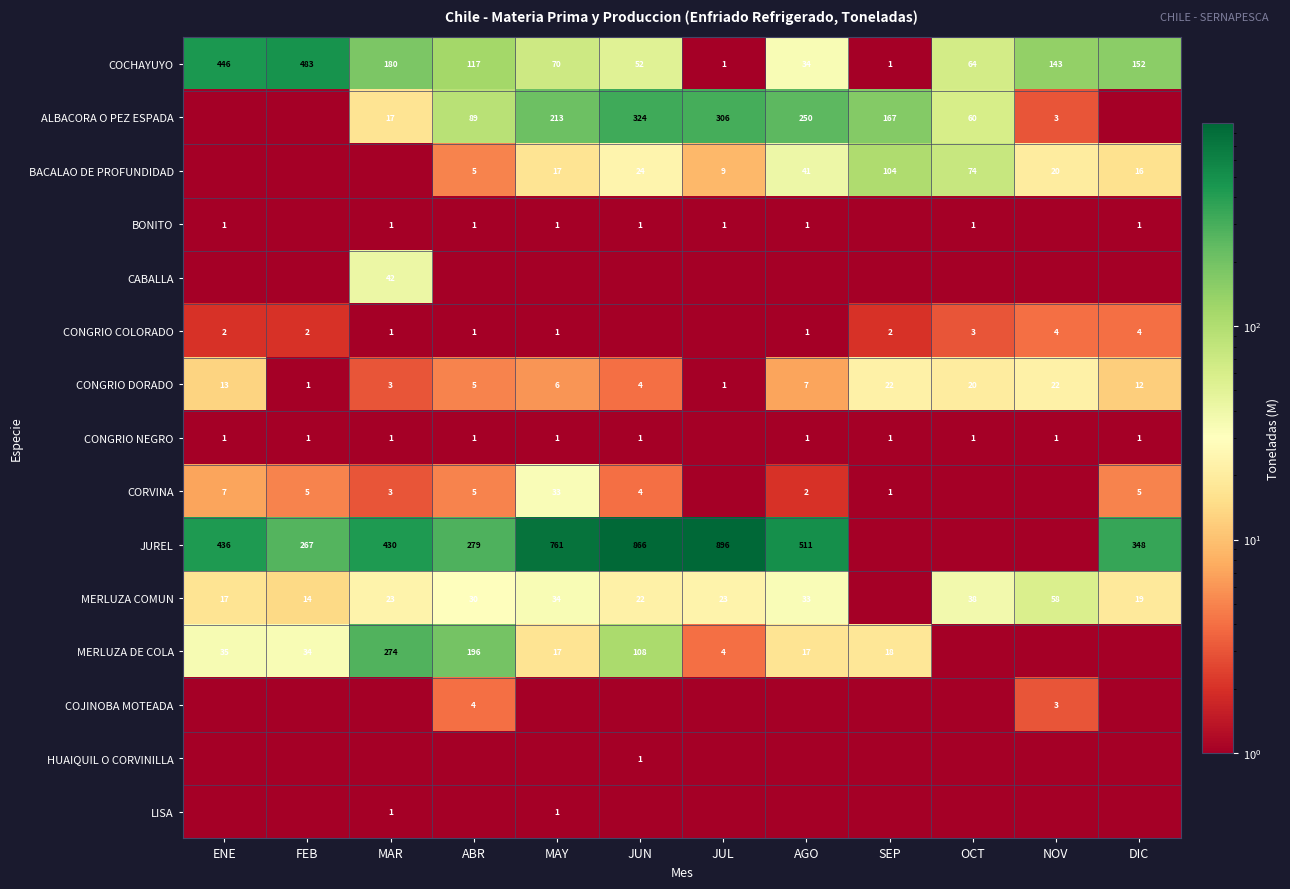

What is the difference between the MERLUZA DE COLA values at ENE and JUN?

73